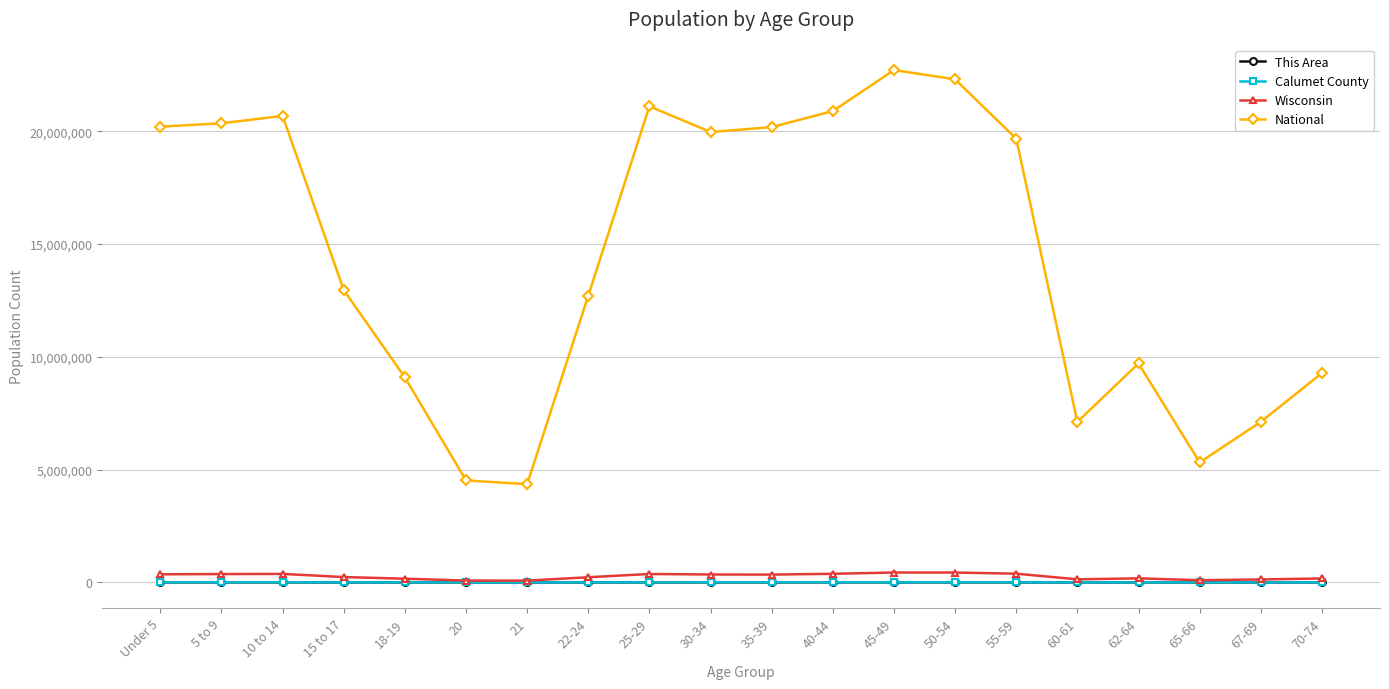

Which series changed the most between 22-24 and 35-39?

National